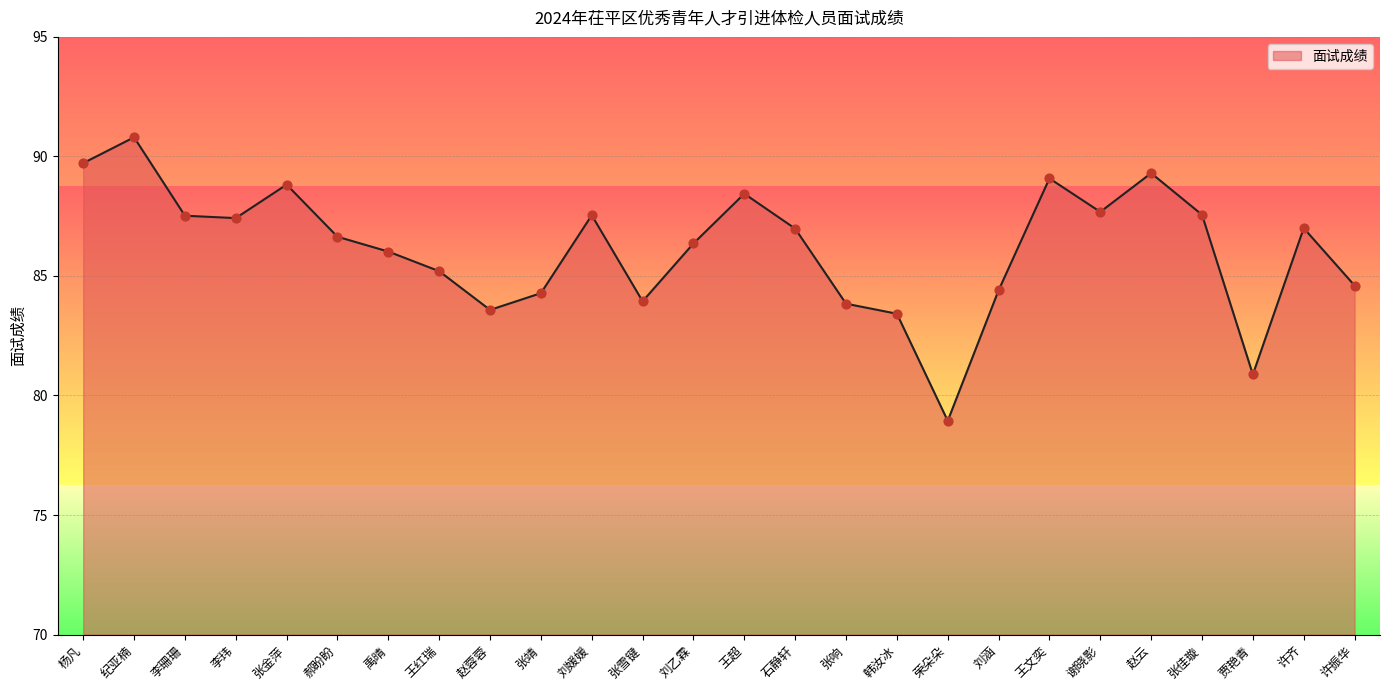

Which has a higher value, 张佳璇 or 张响?

张佳璇